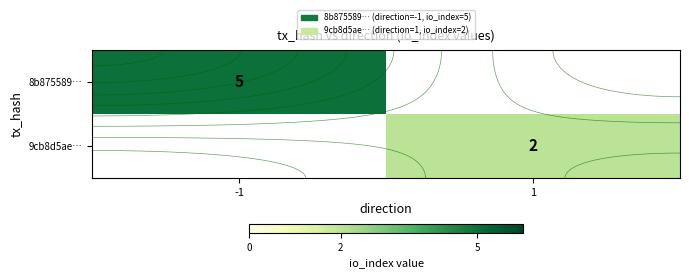

At which label is 8b875589… closest to 5?

-1